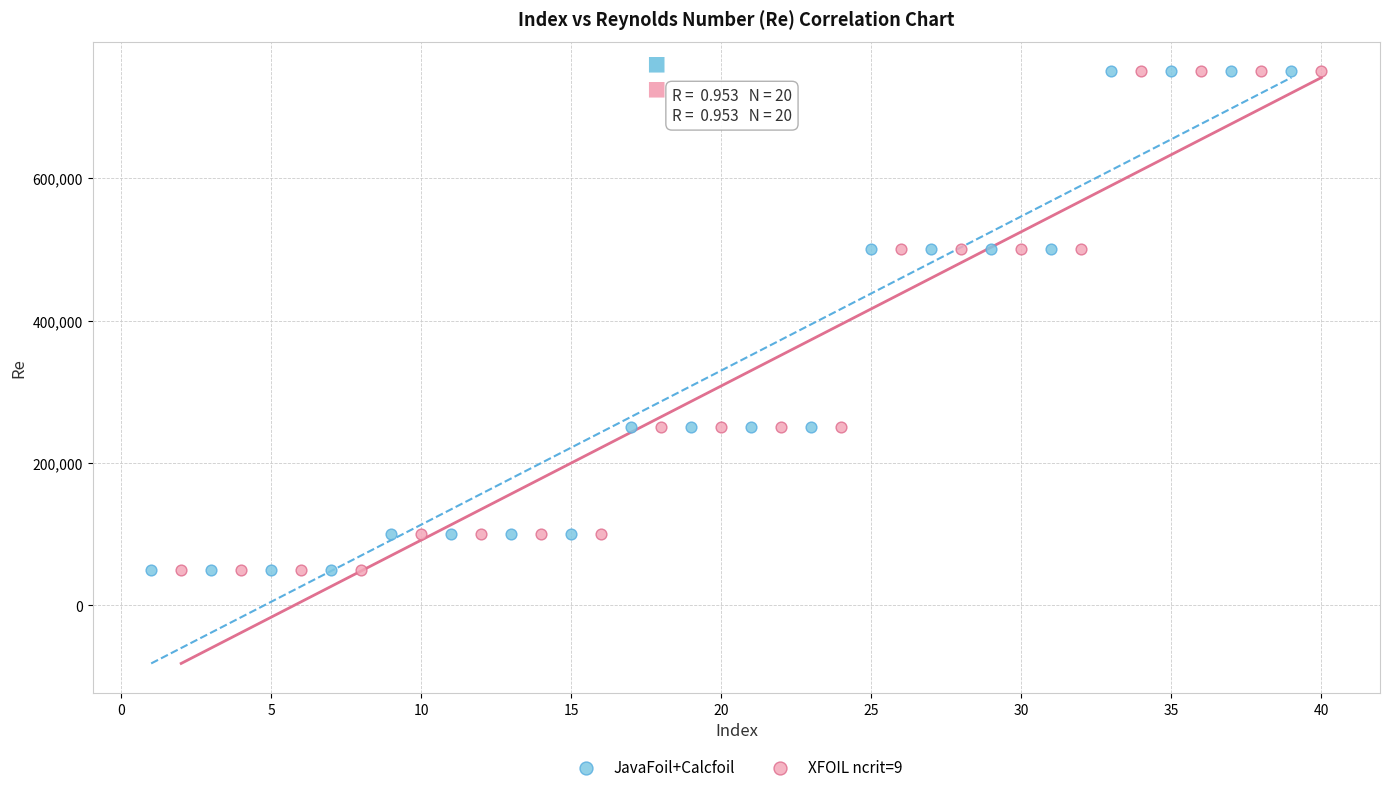

What are all the series names shown in the legend?

JavaFoil+Calcfoil, XFOIL ncrit=9